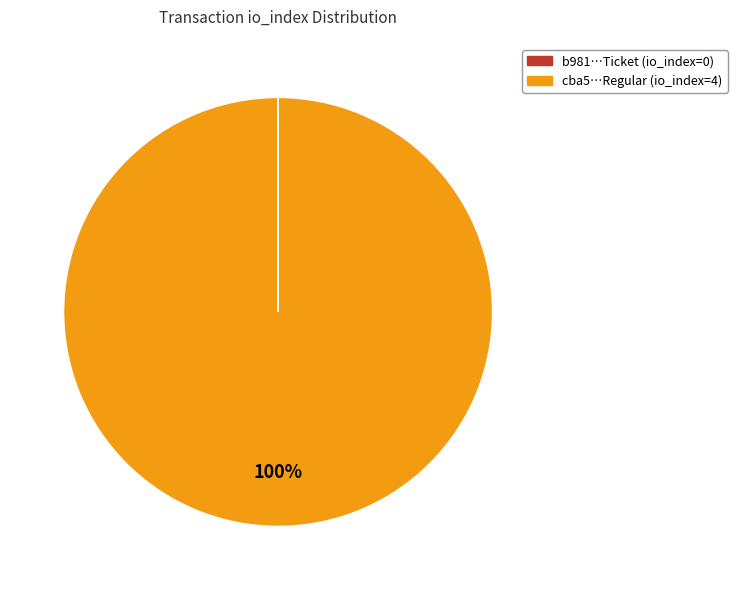

To the nearest percent, what is the difference between the largest and smallest slice percentages?

100%